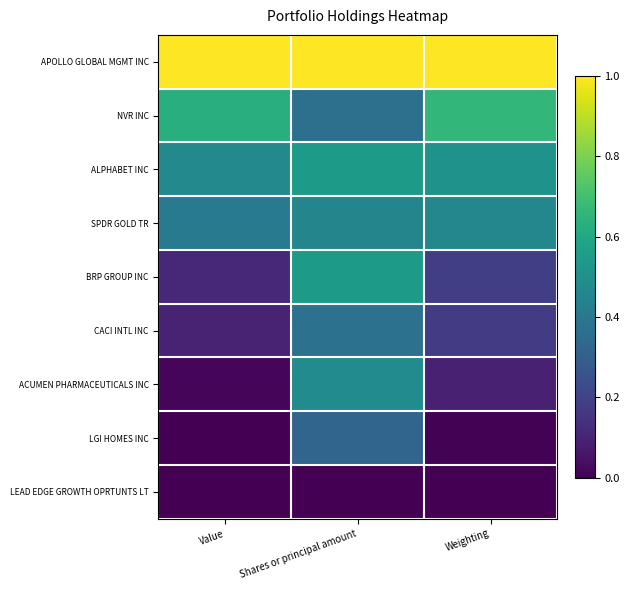

What is the total value across all series at Value?

2.7